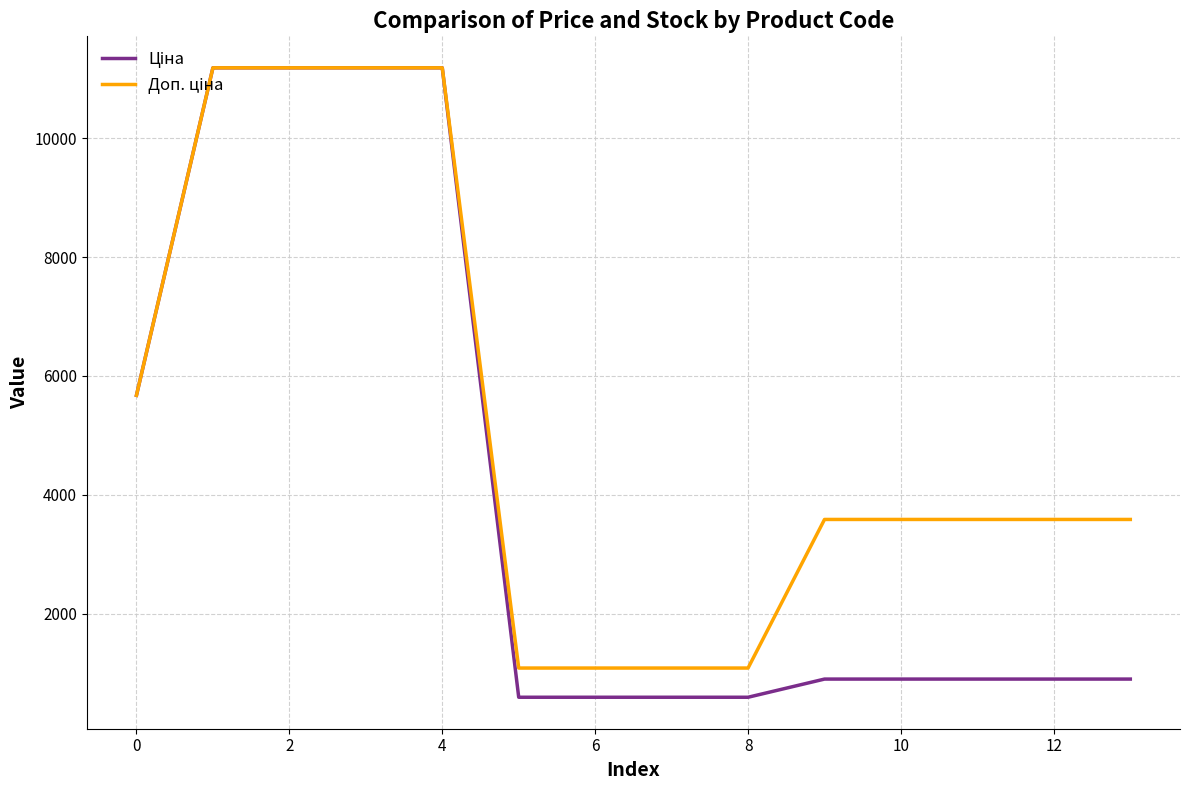

What is the maximum value shown in the chart?

11188.2